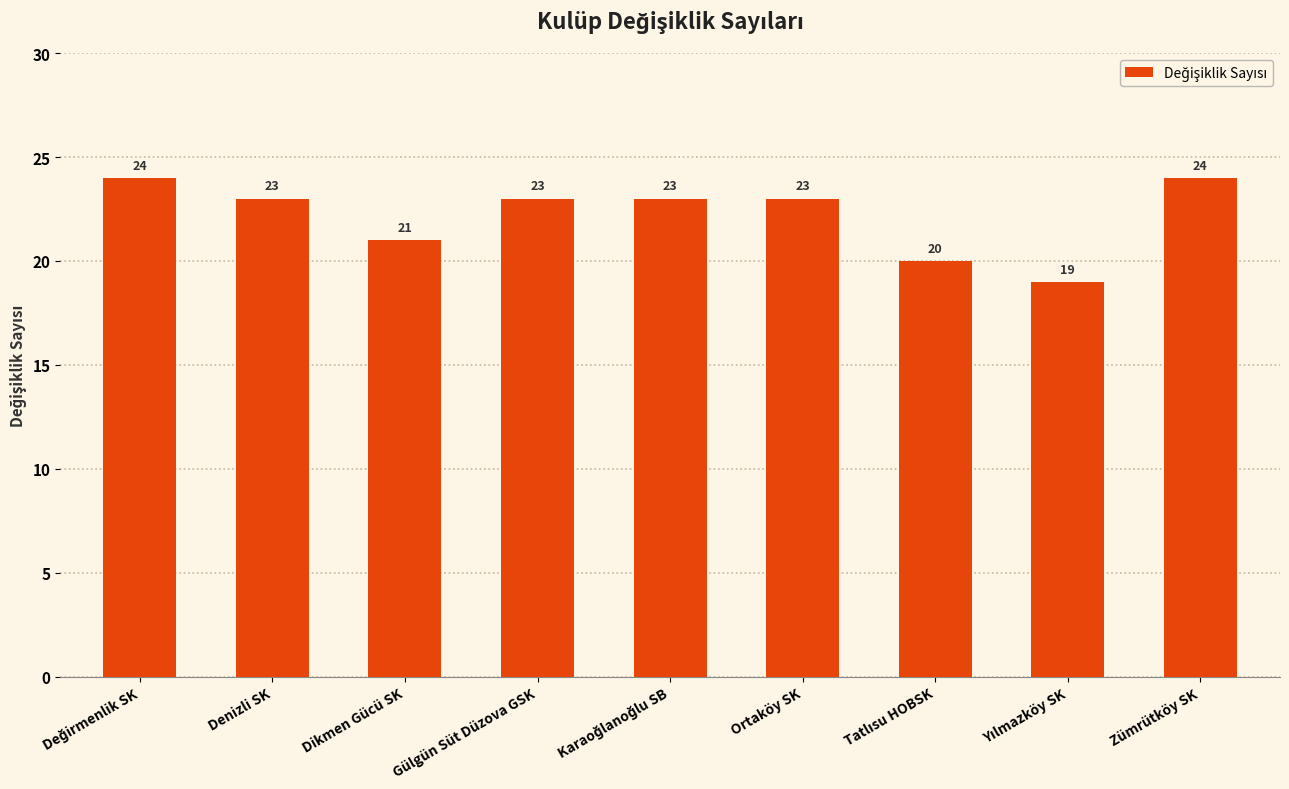

How many bars are there in total?

9